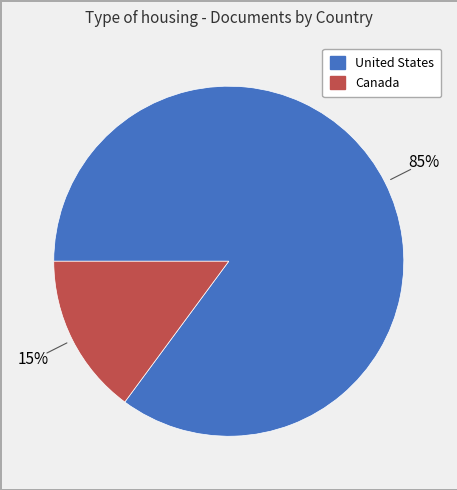

Is Canada the majority of the pie?

No